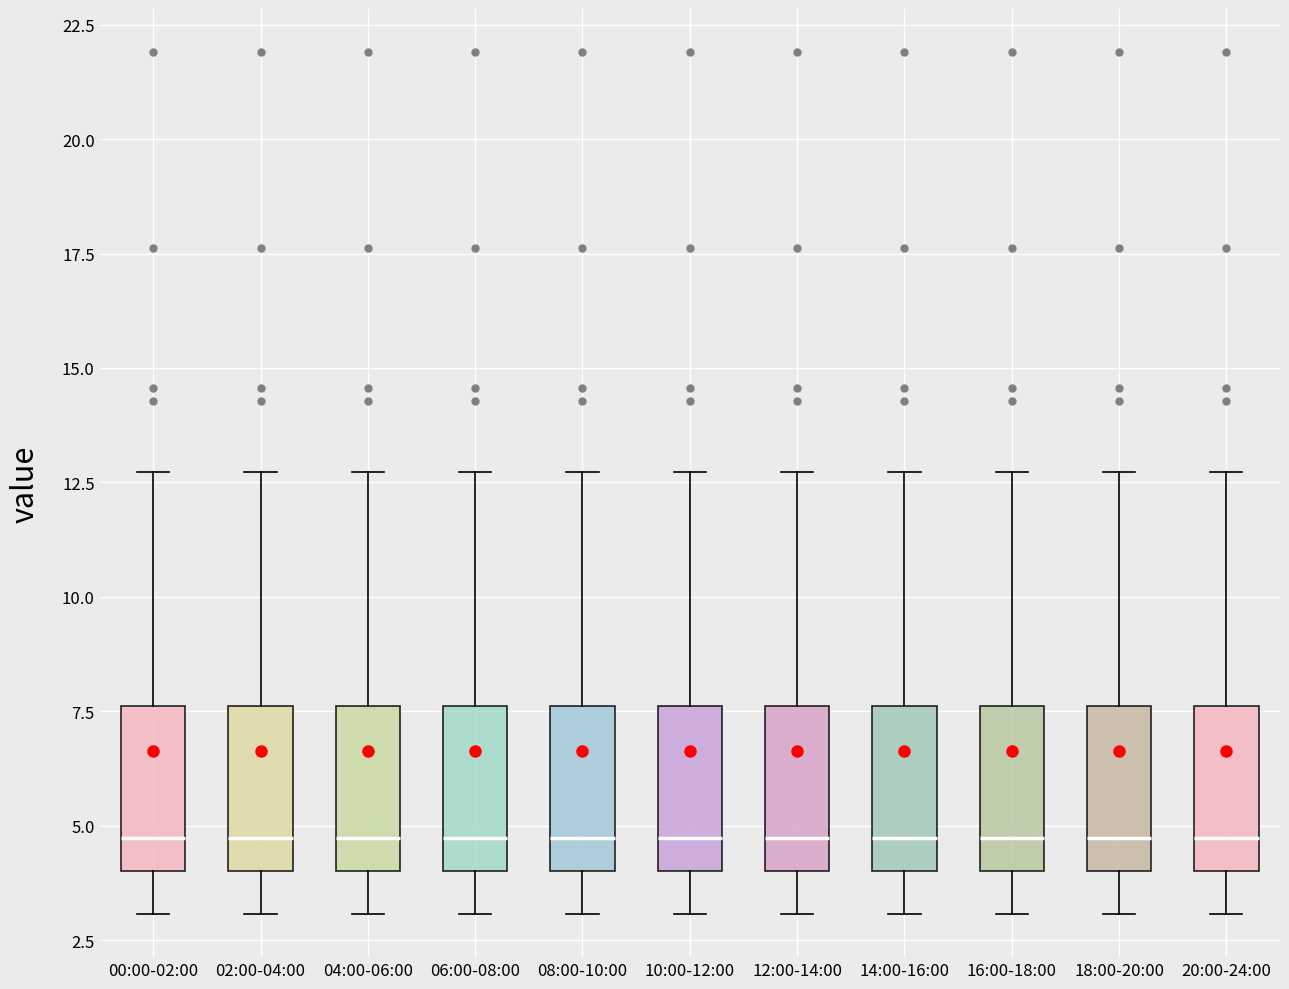

Reading left to right, read every box against the y-axis: the position of its median line, the range the box covers, and the ends of its whiskers. The values are not printed on the chart, so give them approximately, as read against the axis.

00:00-02:00: median 4.5, box 4.0 to 7.5, whiskers 3.0 to 12.5
02:00-04:00: median 4.5, box 4.0 to 7.5, whiskers 3.0 to 12.5
04:00-06:00: median 4.5, box 4.0 to 7.5, whiskers 3.0 to 12.5
06:00-08:00: median 4.5, box 4.0 to 7.5, whiskers 3.0 to 12.5
08:00-10:00: median 4.5, box 4.0 to 7.5, whiskers 3.0 to 12.5
10:00-12:00: median 4.5, box 4.0 to 7.5, whiskers 3.0 to 12.5
12:00-14:00: median 4.5, box 4.0 to 7.5, whiskers 3.0 to 12.5
14:00-16:00: median 4.5, box 4.0 to 7.5, whiskers 3.0 to 12.5
16:00-18:00: median 4.5, box 4.0 to 7.5, whiskers 3.0 to 12.5
18:00-20:00: median 4.5, box 4.0 to 7.5, whiskers 3.0 to 12.5
20:00-24:00: median 4.5, box 4.0 to 7.5, whiskers 3.0 to 12.5